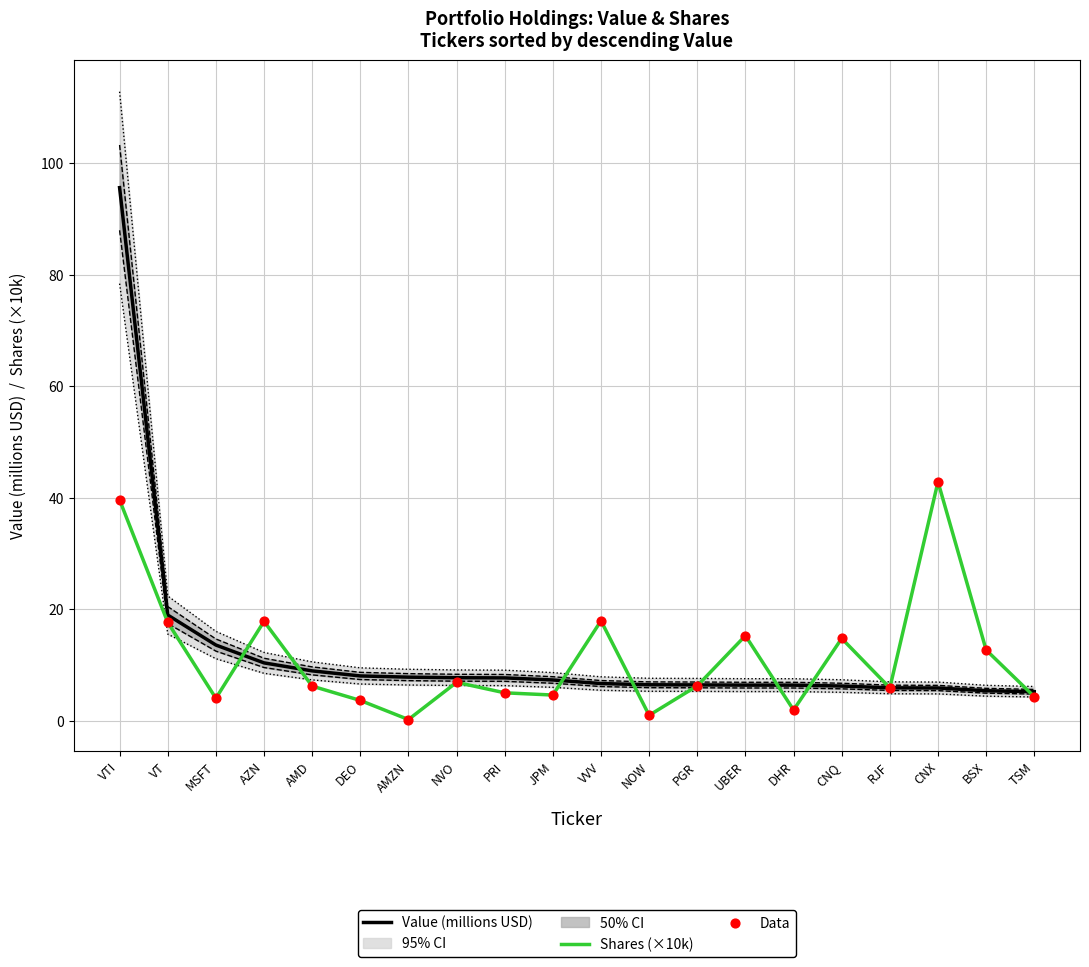

Which series has the widest spread of Y values?

Value (millions USD)